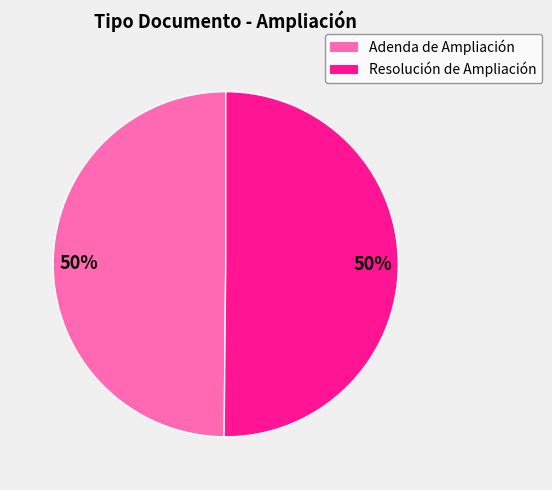

To the nearest percent, what percentage of the pie is Resolución de Ampliación?

50%